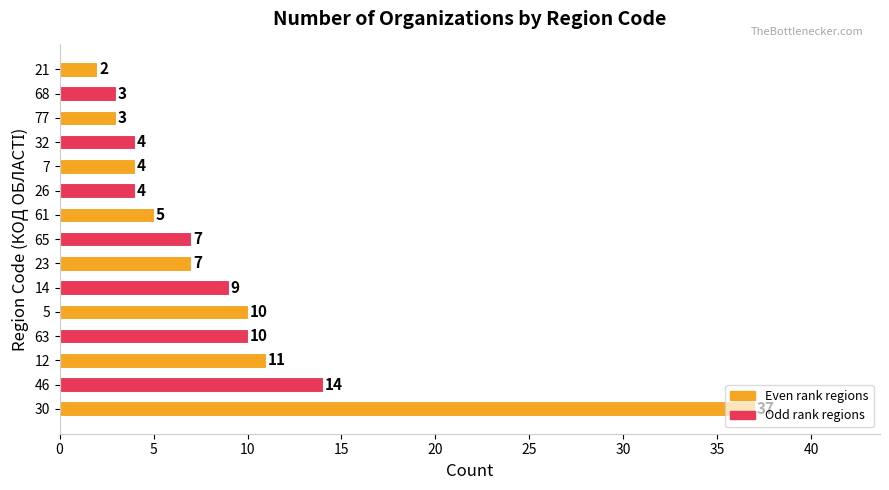

The chart shows a value of 51 at 30. True or false?

False